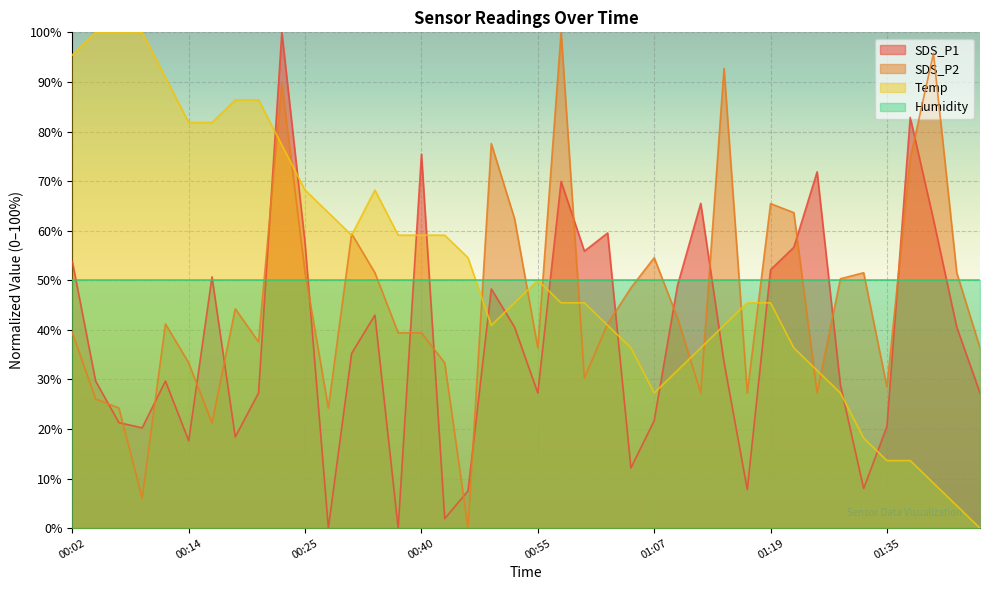

At how many categories does at least one series exceed 41?

40